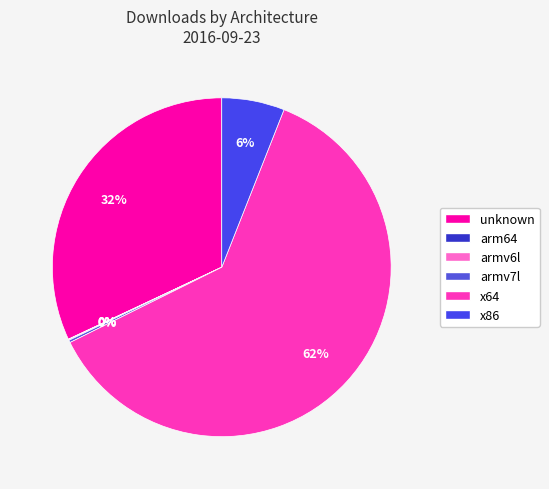

To the nearest percent, what is the average slice percentage?

17%